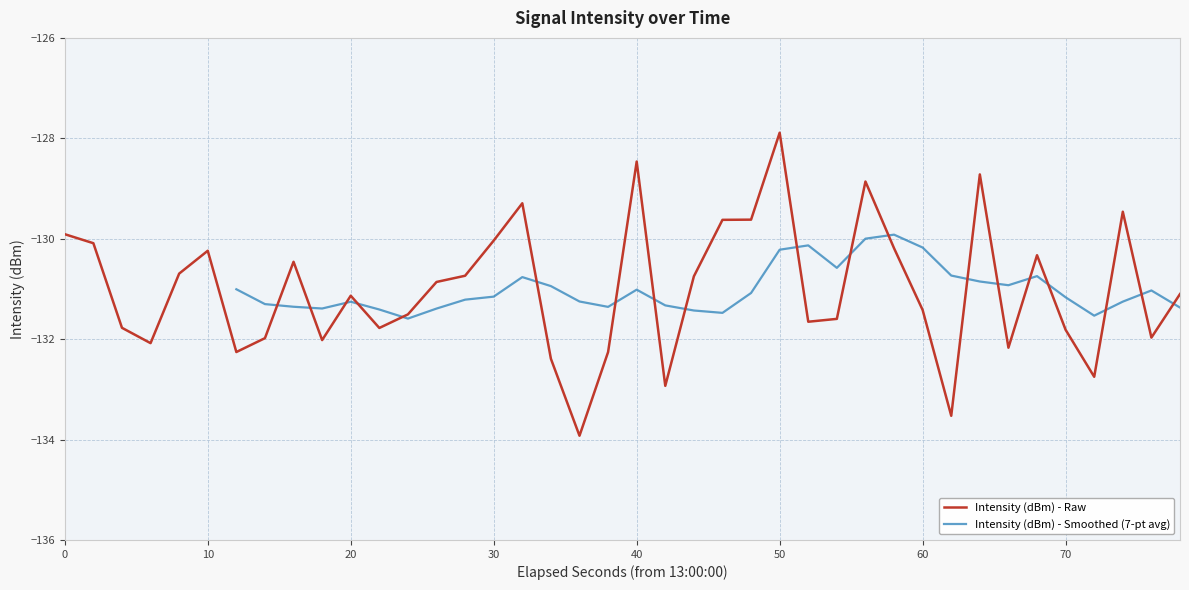

What is the minimum value for Intensity (dBm) - Raw?

-133.9